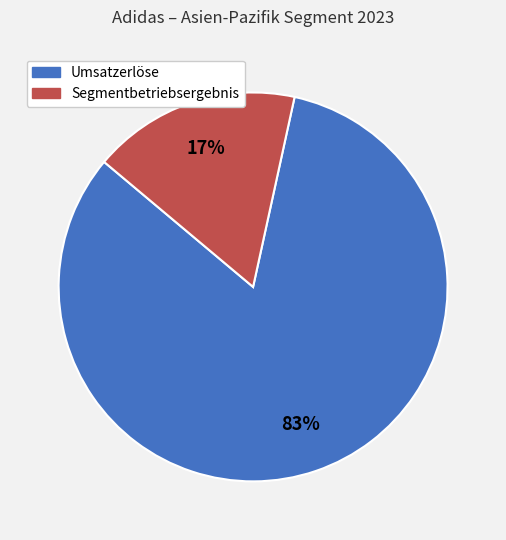

Which has a higher value, Segmentbetriebsergebnis or Umsatzerlöse?

Umsatzerlöse